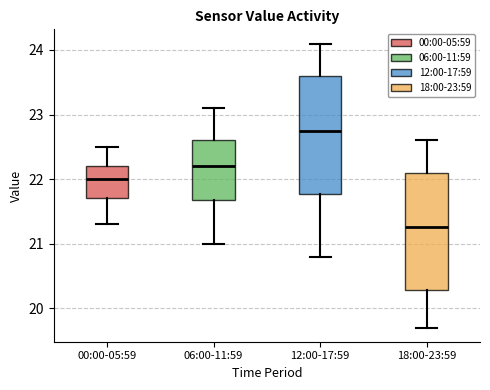

Where does the median line of the box for 12:00-17:59 sit on the y-axis? The values are not printed on the chart, so give them approximately, as read against the axis.

22.8